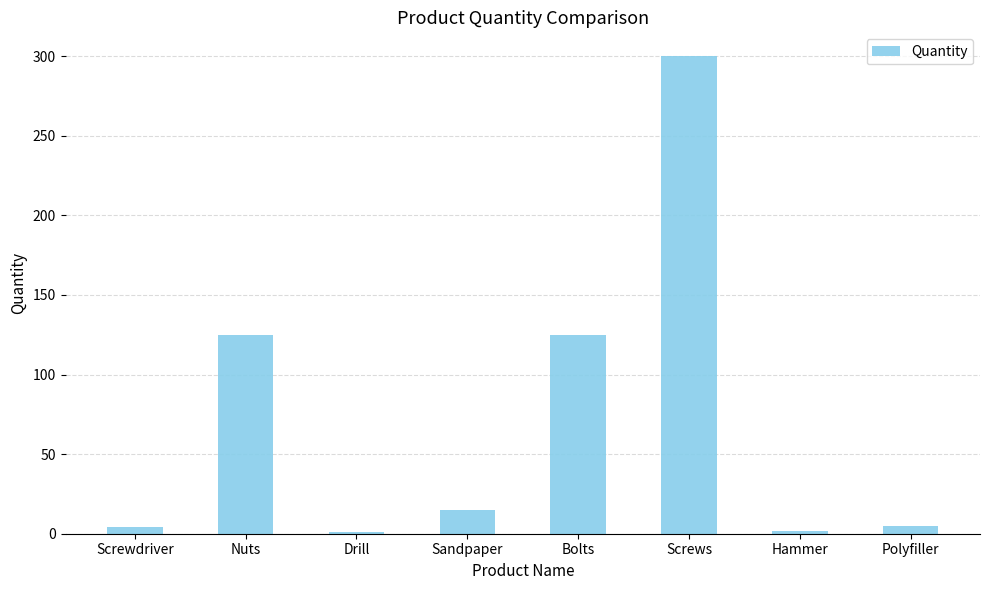

The chart shows a value of 1 at Drill. True or false?

True